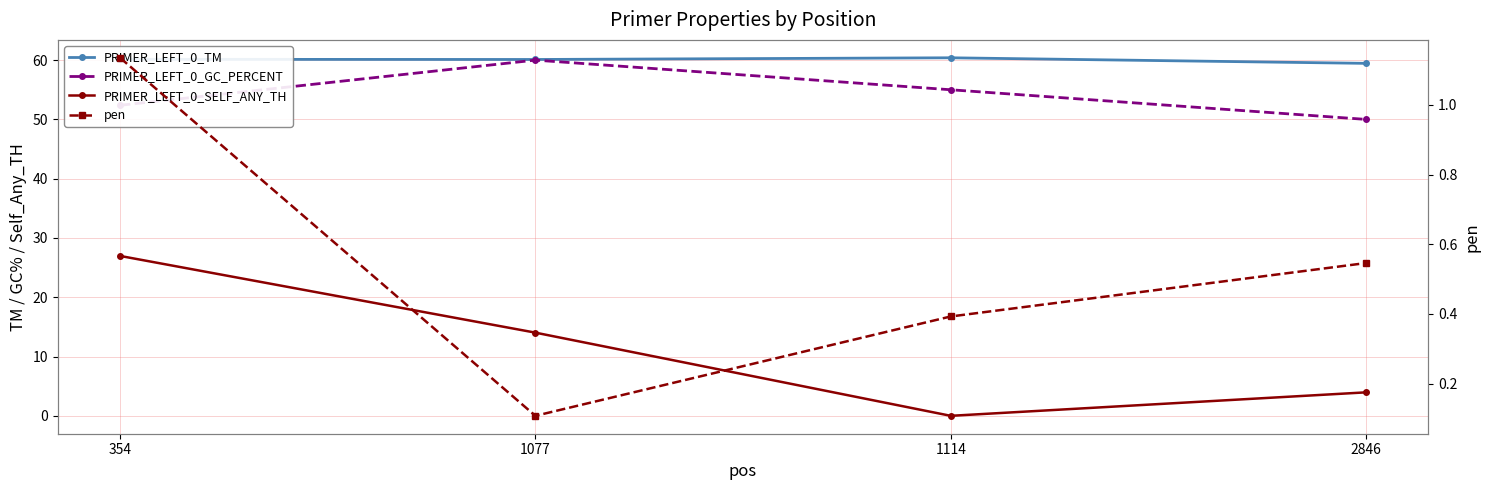

Which category has the lowest value across all series?

1114